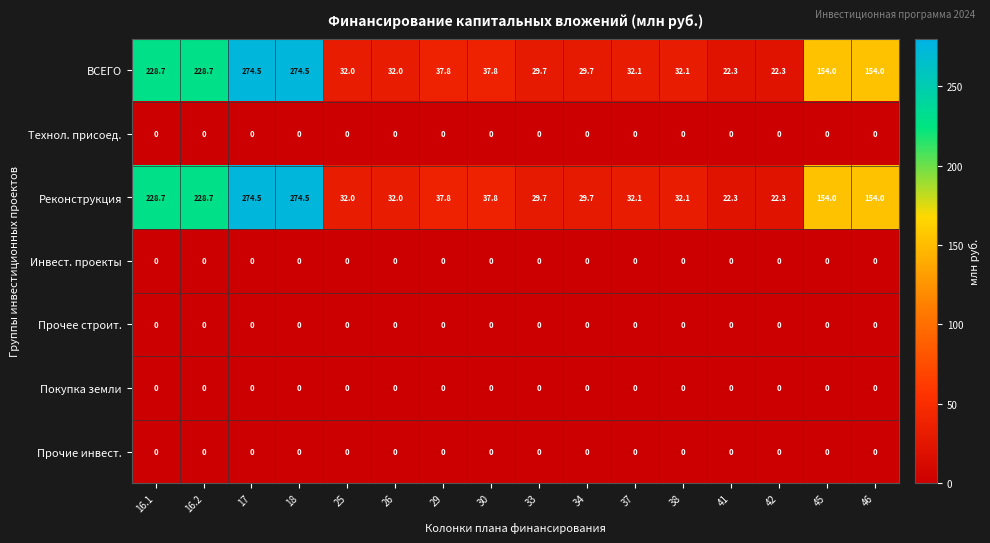

Is it true that Инвест. проекты equals 0.0 at 45?

True